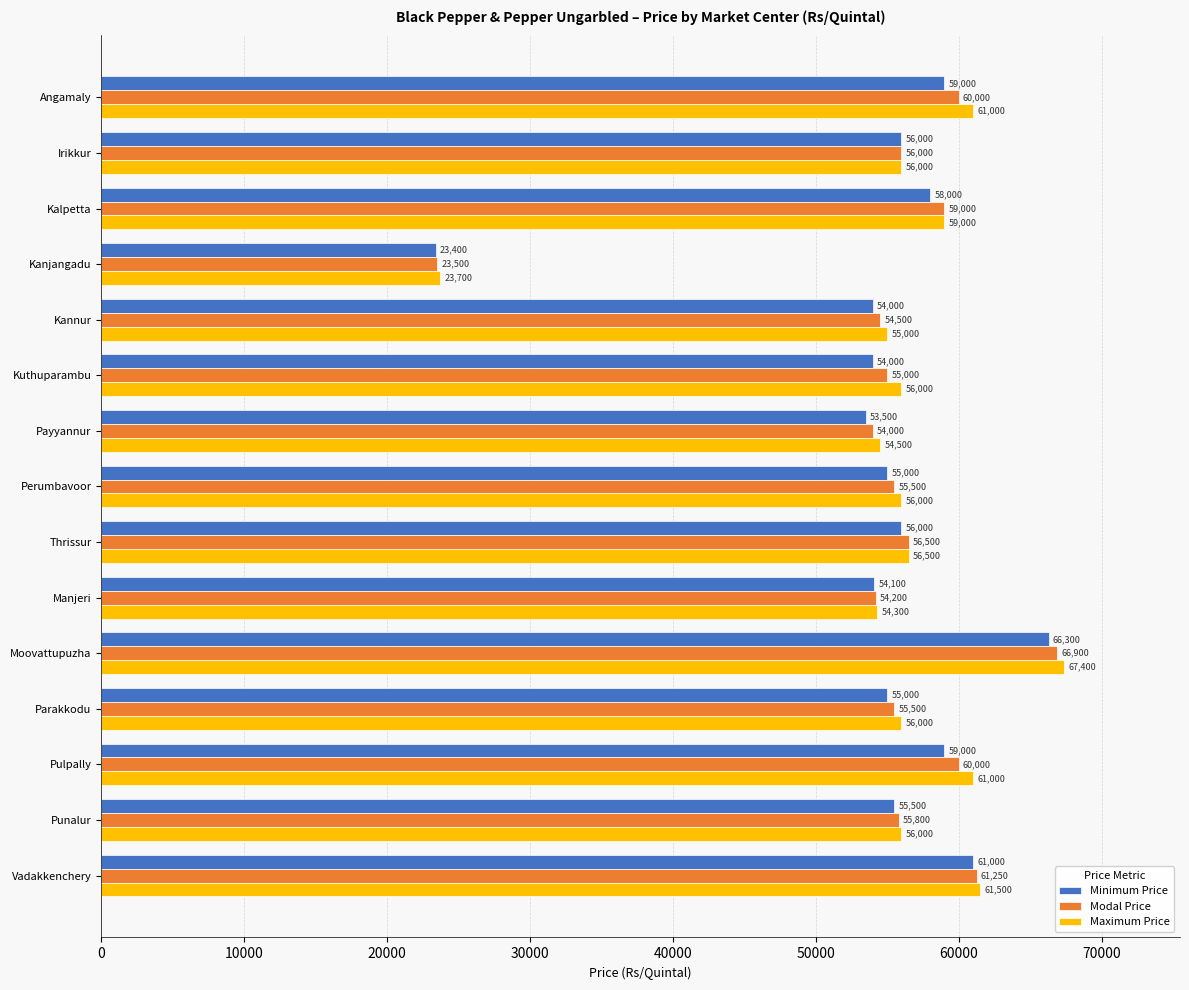

Rank the series by their maximum value, from highest to lowest.

Maximum Price, Modal Price, Minimum Price